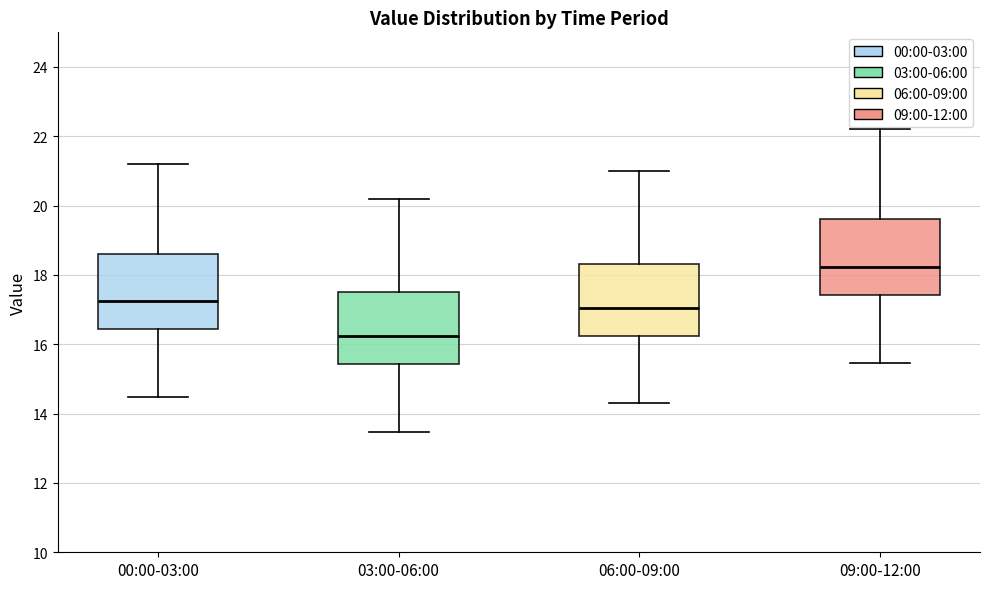

Reading left to right, transcribe this box plot: for each box, give where its median line is, the range the box spans, and where its two whiskers end, as read against the y-axis. The values are not printed on the chart, so give them approximately, as read against the axis.

00:00-03:00: median 17.2, box 16.4 to 18.6, whiskers 14.4 to 21.2
03:00-06:00: median 16.2, box 15.4 to 17.6, whiskers 13.4 to 20.2
06:00-09:00: median 17.0, box 16.2 to 18.4, whiskers 14.4 to 21.0
09:00-12:00: median 18.2, box 17.4 to 19.6, whiskers 15.4 to 22.2